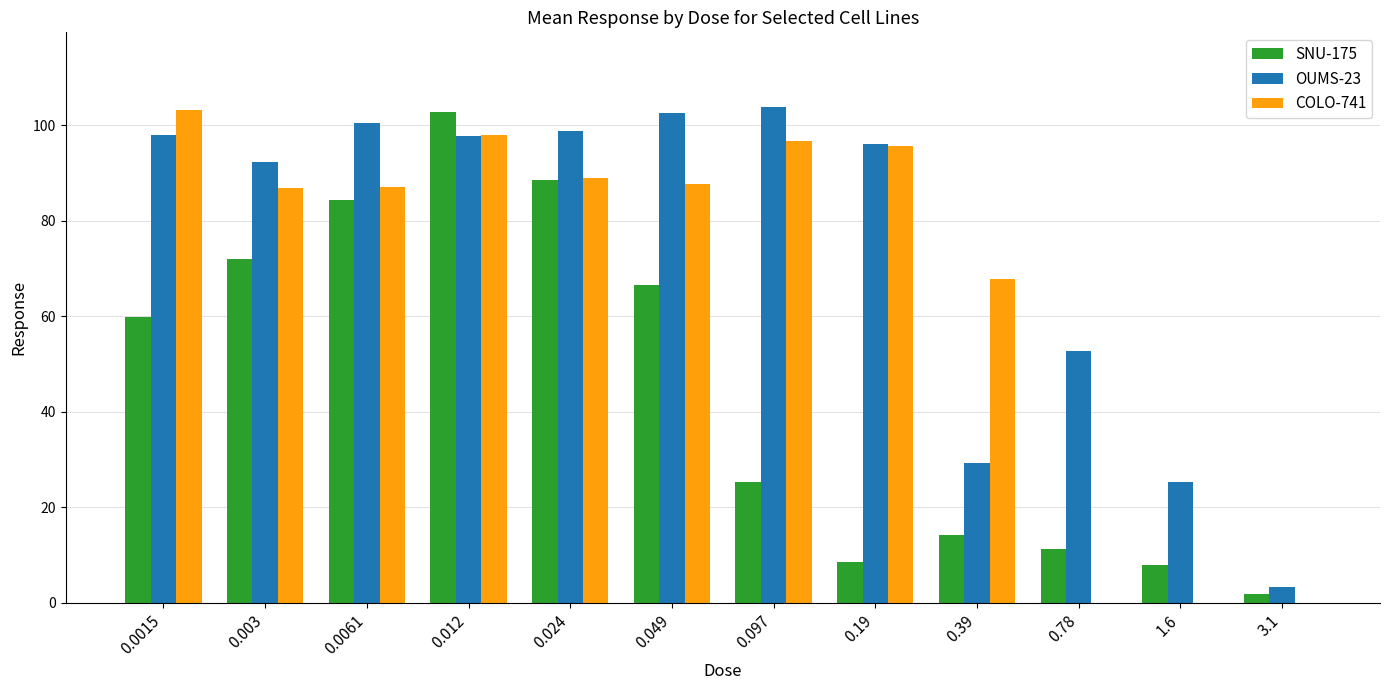

How many distinct data groups are displayed?

3